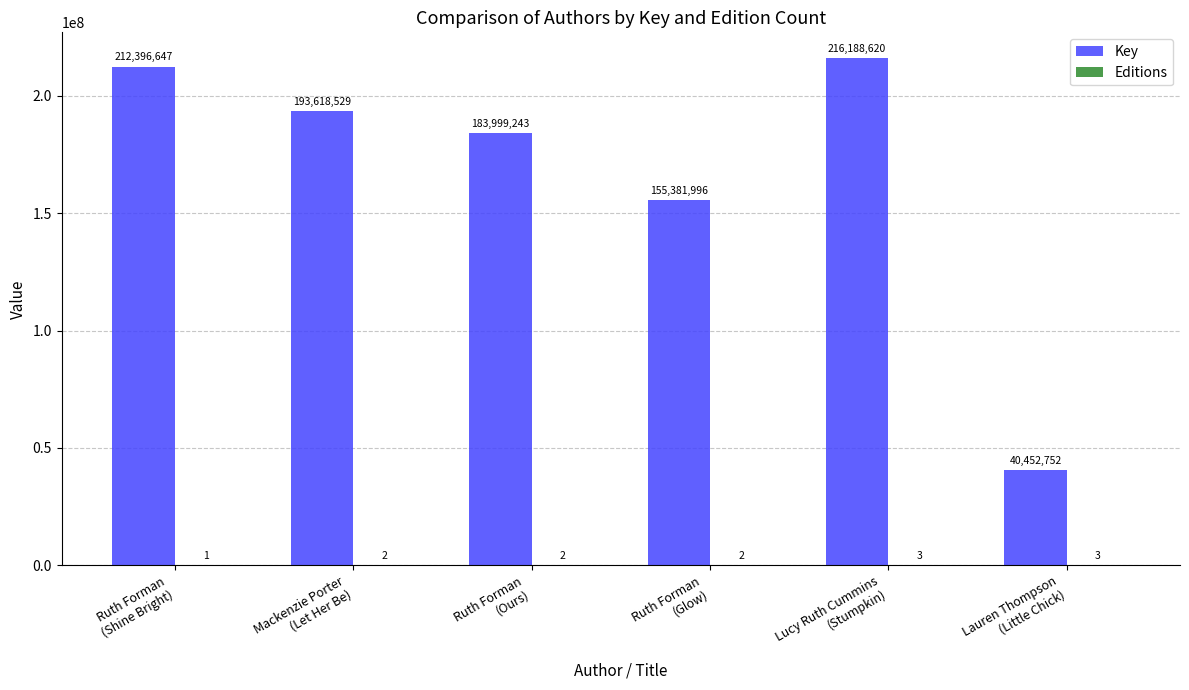

Which series has the largest total across all categories?

Key